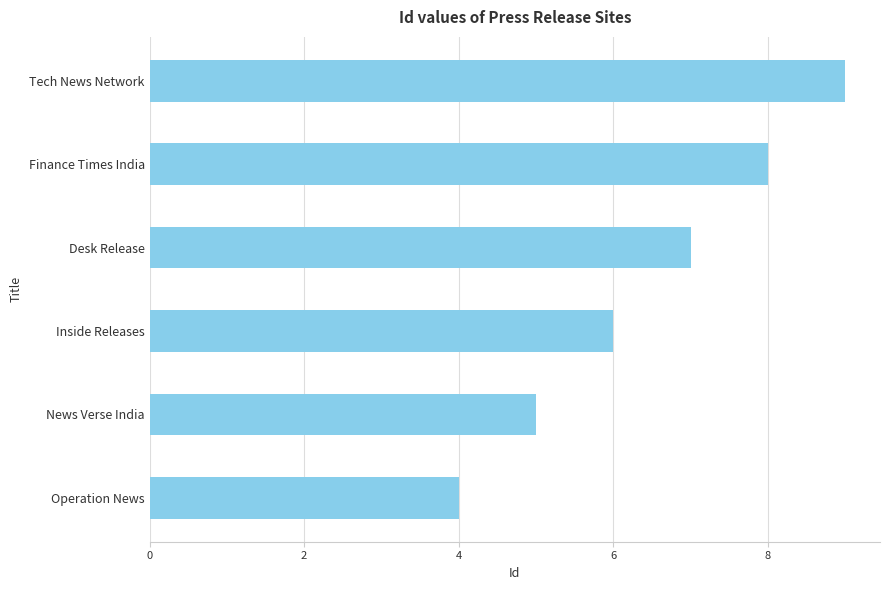

How many values are below 7?

3